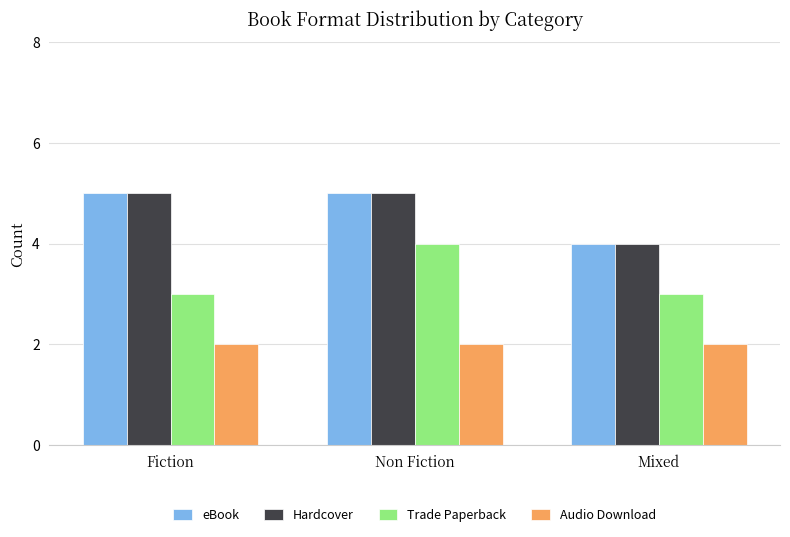

Reading left to right, extract all data points from this chart.

eBook: Fiction=5	Non Fiction=5	Mixed=4
Hardcover: Fiction=5	Non Fiction=5	Mixed=4
Trade Paperback: Fiction=3	Non Fiction=4	Mixed=3
Audio Download: Fiction=2	Non Fiction=2	Mixed=2